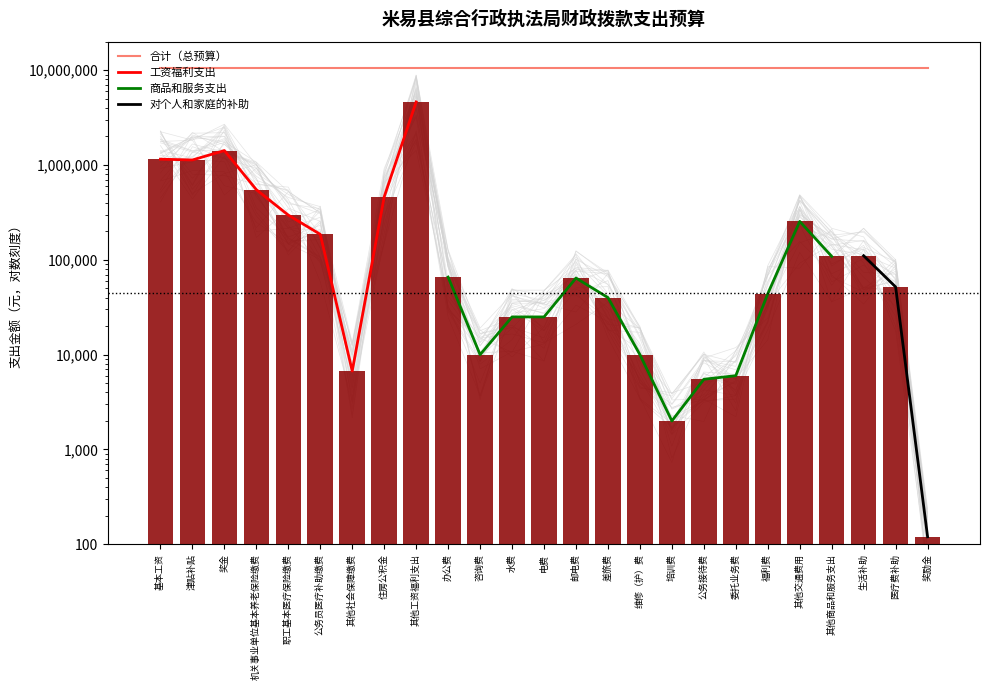

What is the label of the 8th bar from the left?

住房公积金